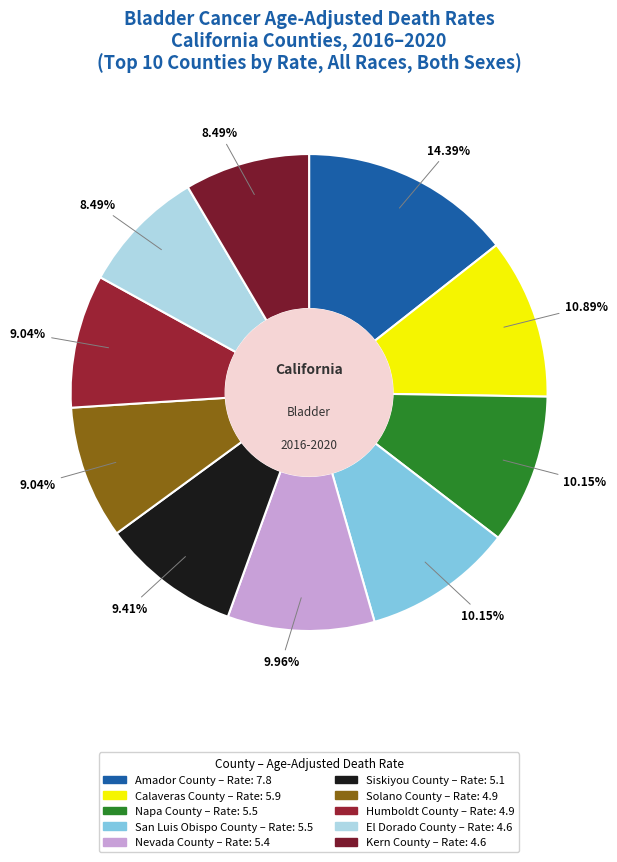

To the nearest percent, what is the average slice percentage?

10%